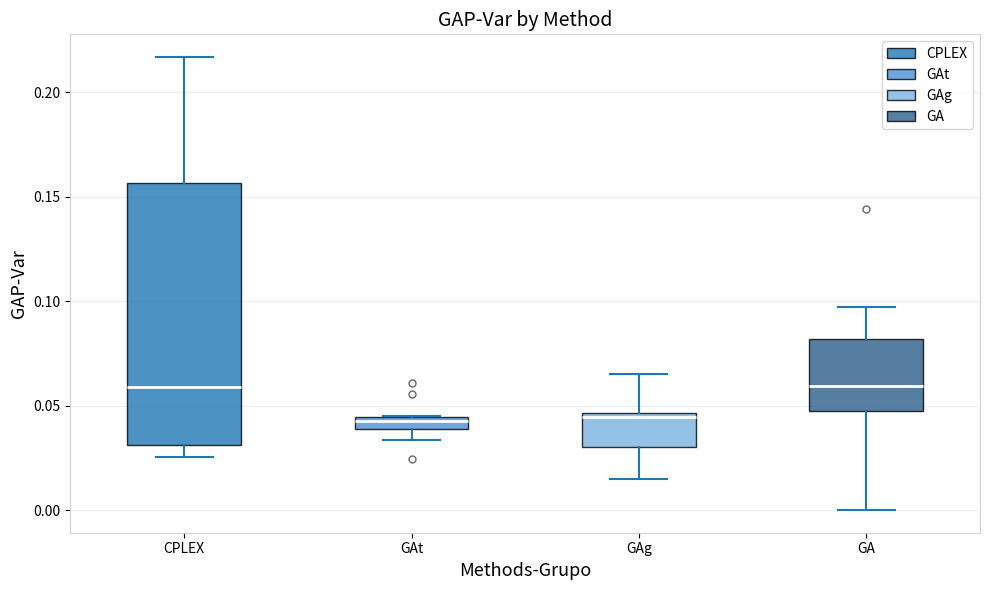

Where does the median line of the box for CPLEX sit on the y-axis? The values are not printed on the chart, so give them approximately, as read against the axis.

0.060